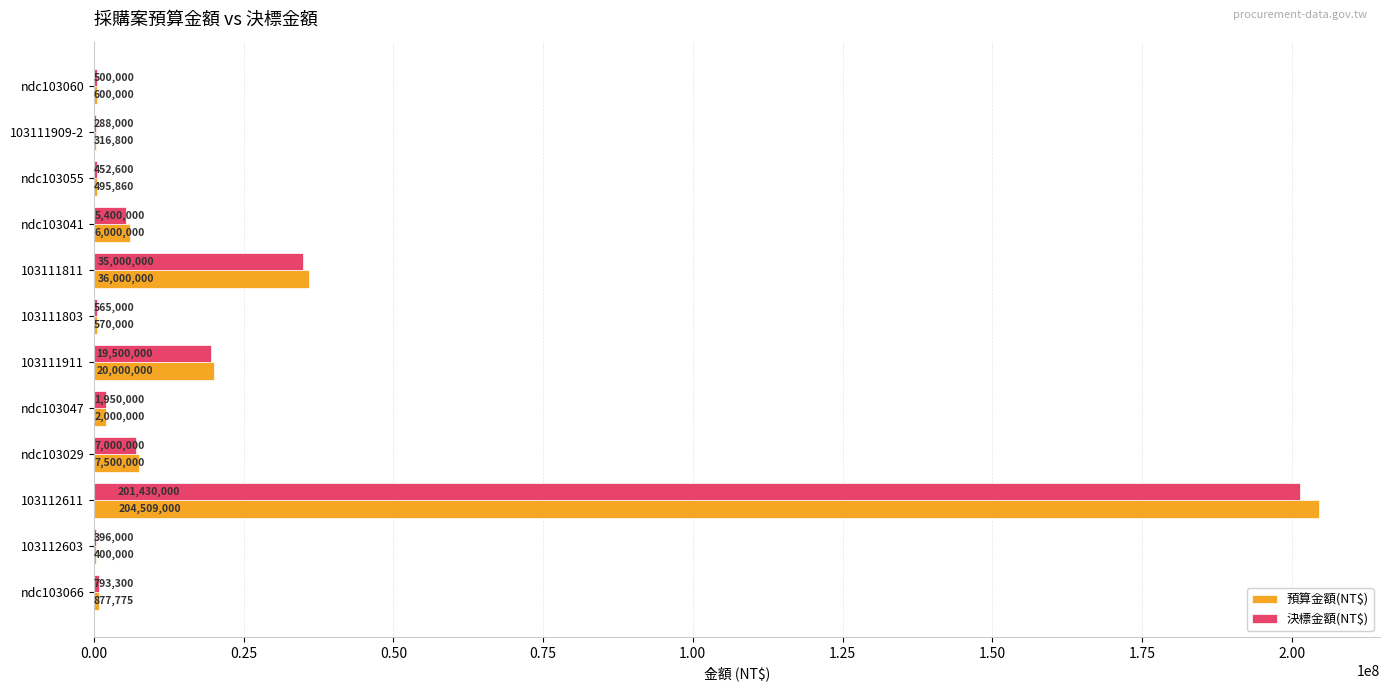

What is the maximum value shown in the chart?

204509000